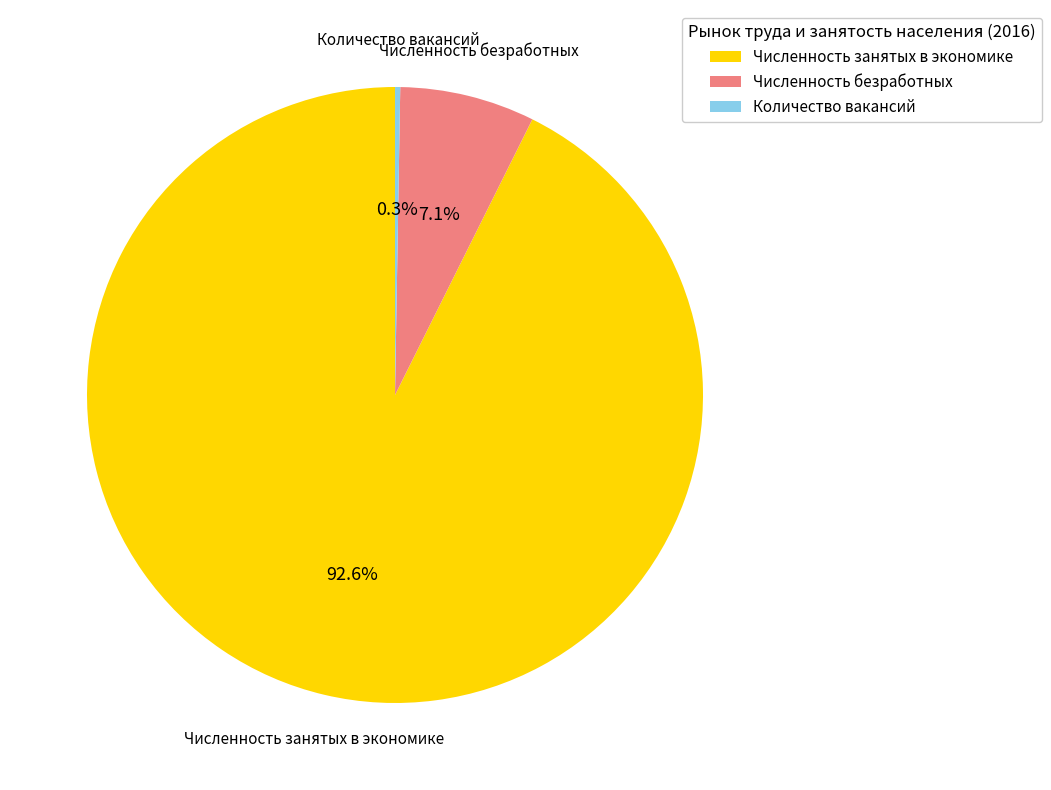

What is the largest slice in the pie chart?

Численность занятых в экономике